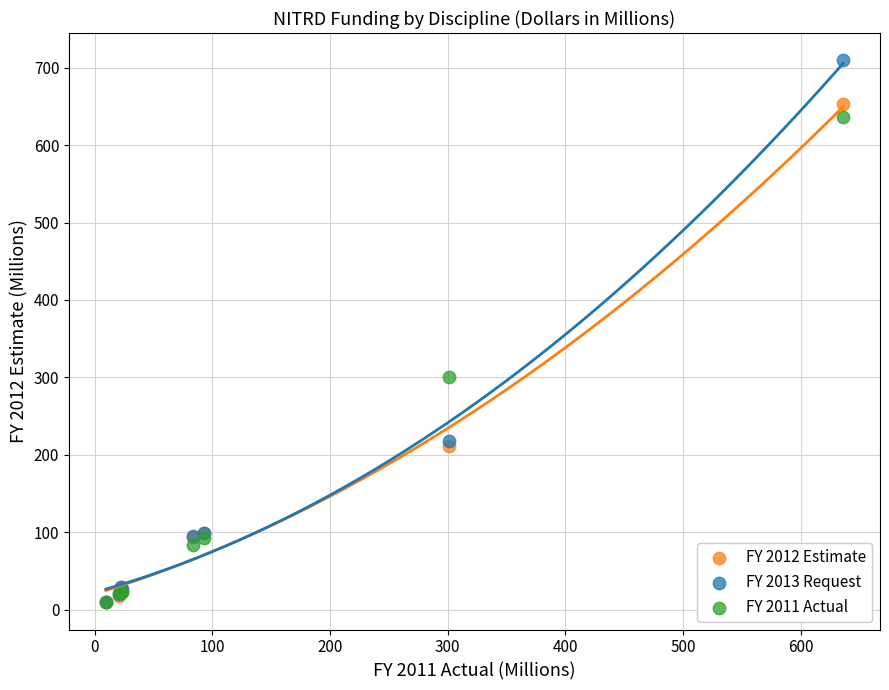

In the FY 2011 Actual series, what Y value is closest to 322?

300.8